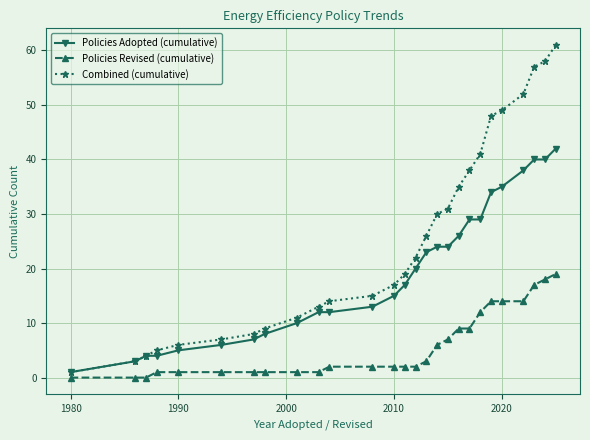

Rank the series by their average value, from lowest to highest.

Policies Revised (cumulative), Policies Adopted (cumulative), Combined (cumulative)